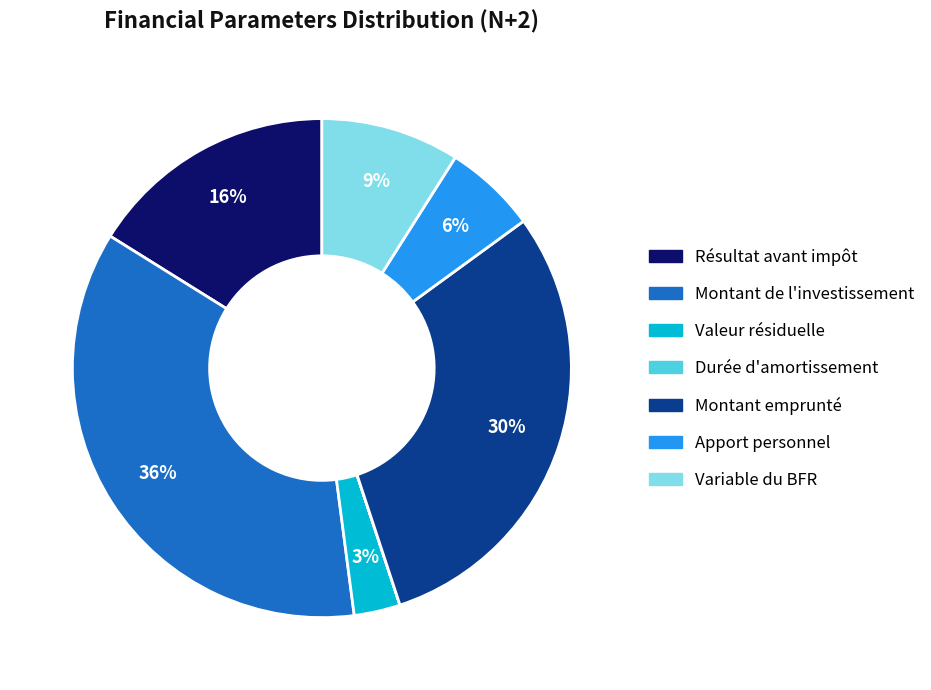

To the nearest percent, what is the average slice percentage?

14%